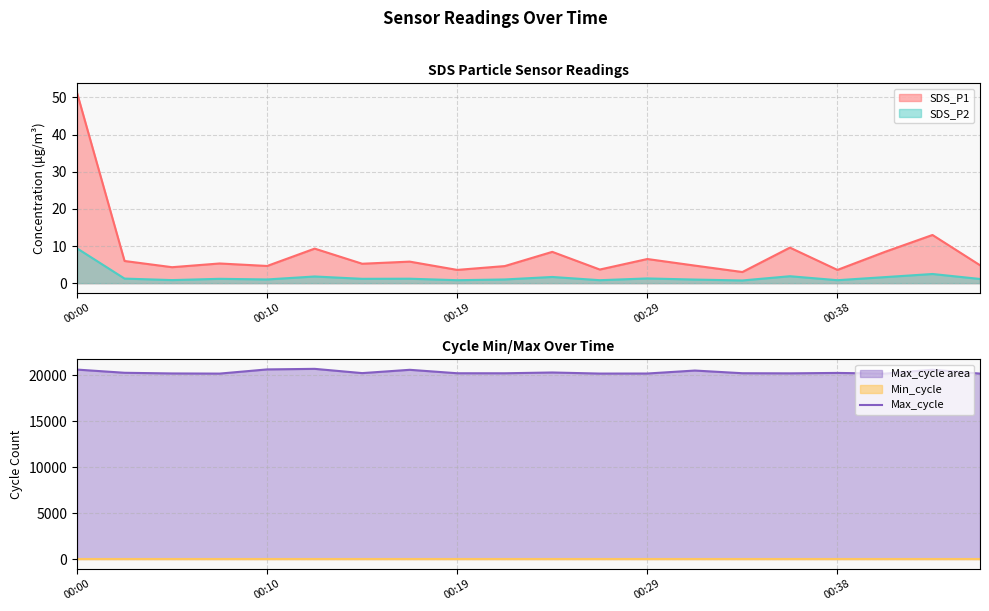

True or false: there are more than 2 points higher than both neighbors.

True